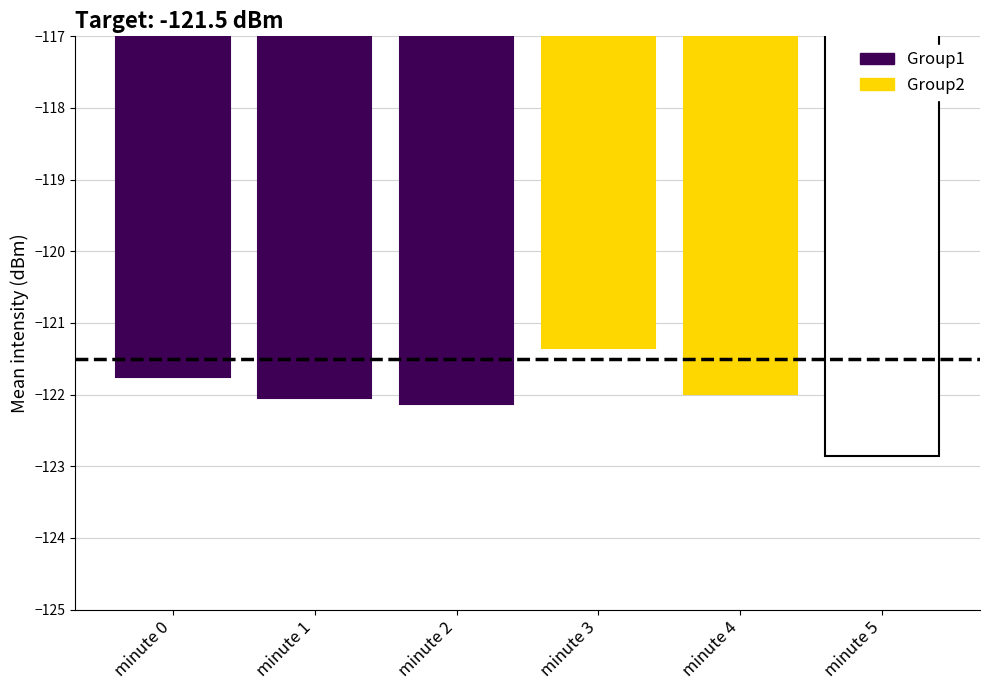

Which series has the largest range (max minus min)?

Group2